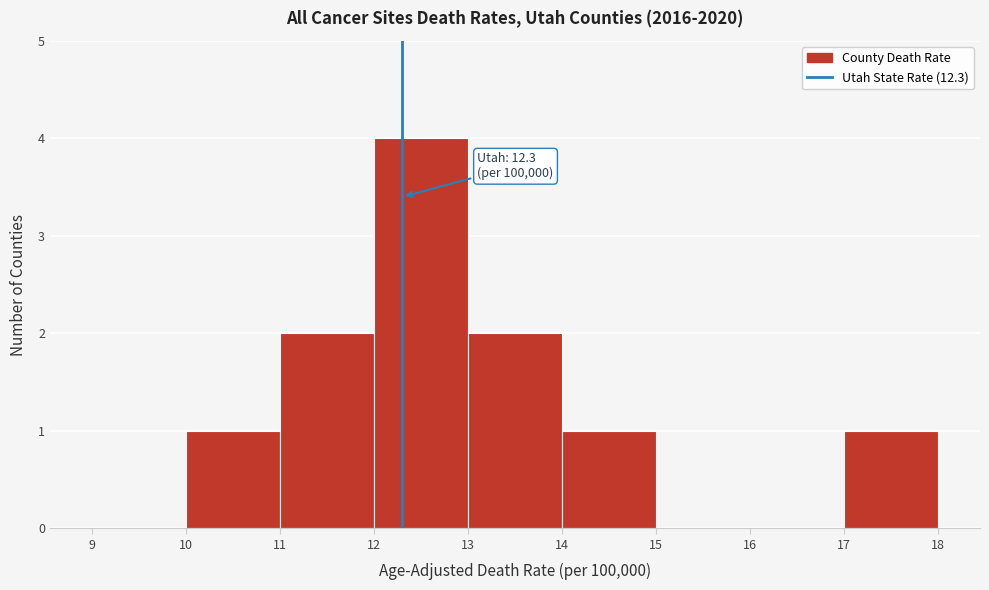

Over which range of the x-axis is the bar tallest?

12 to 13